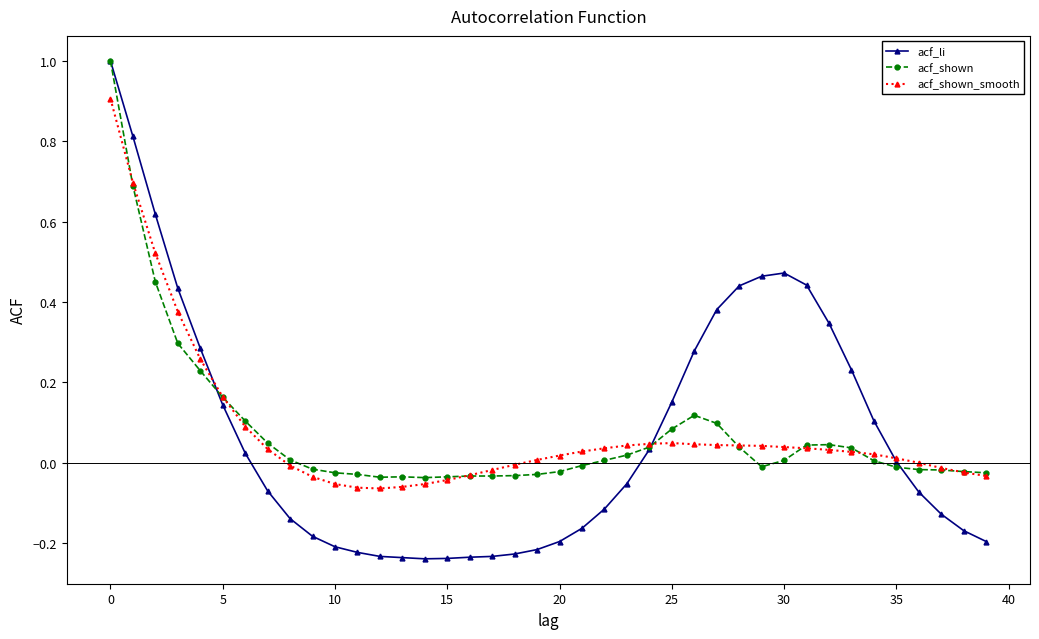

What is the maximum value for acf_shown?

1.0